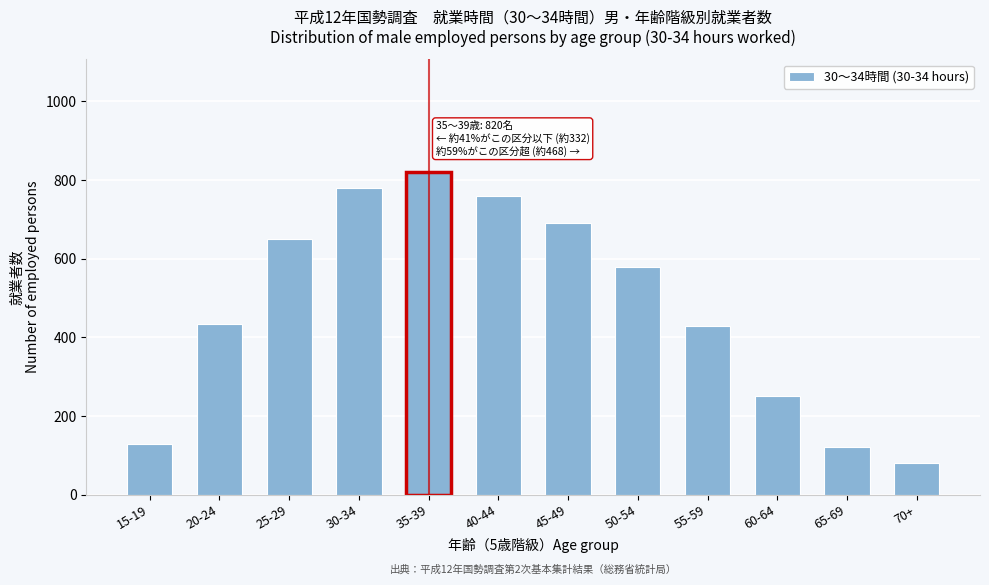

What is the difference between the maximum and minimum values?

740